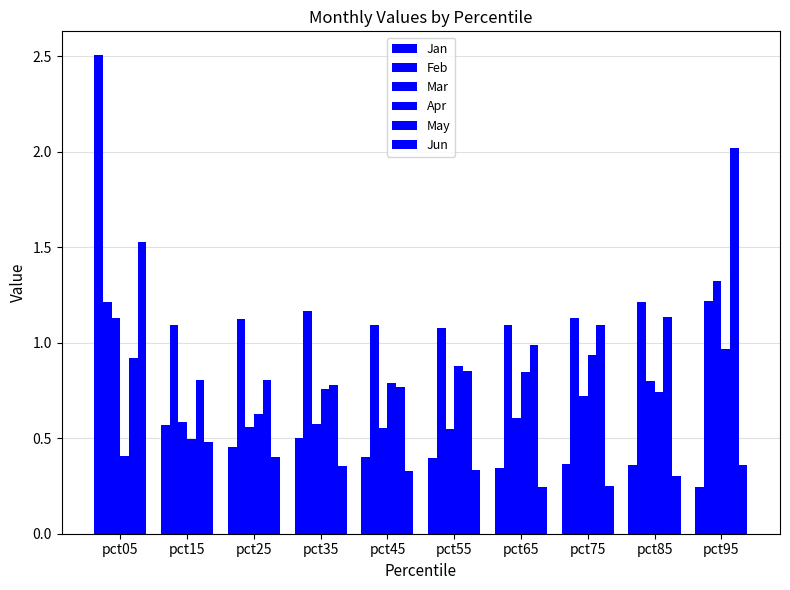

At which category does the chart reach its minimum across all series?

pct95